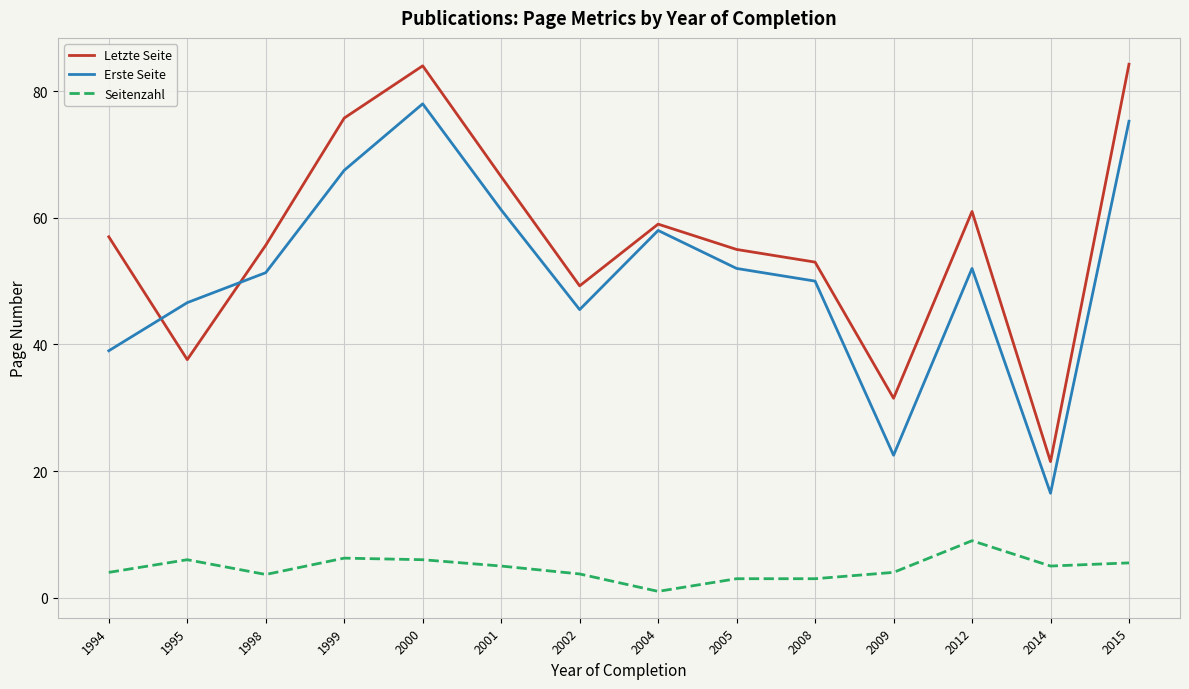

What is the sum of the Letzte Seite values at 2009 and 2000?

115.5